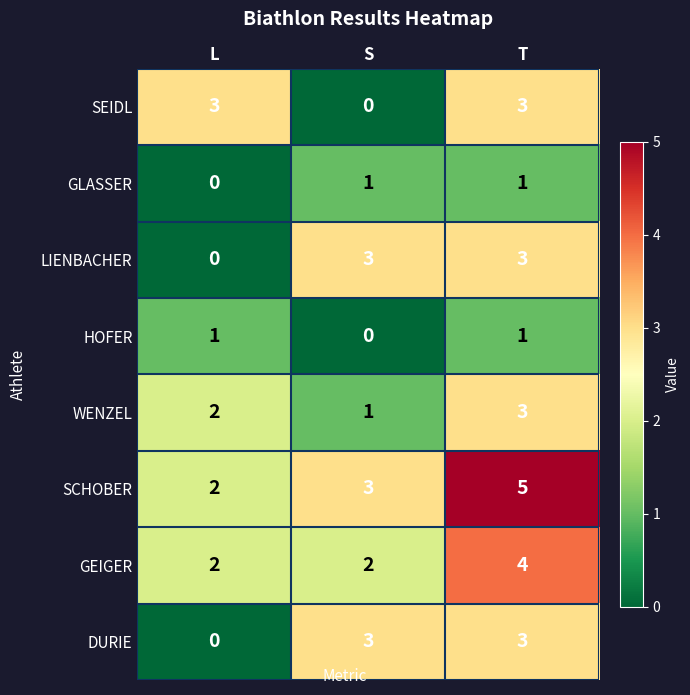

True or false: LIENBACHER has a value of 0 at L.

True